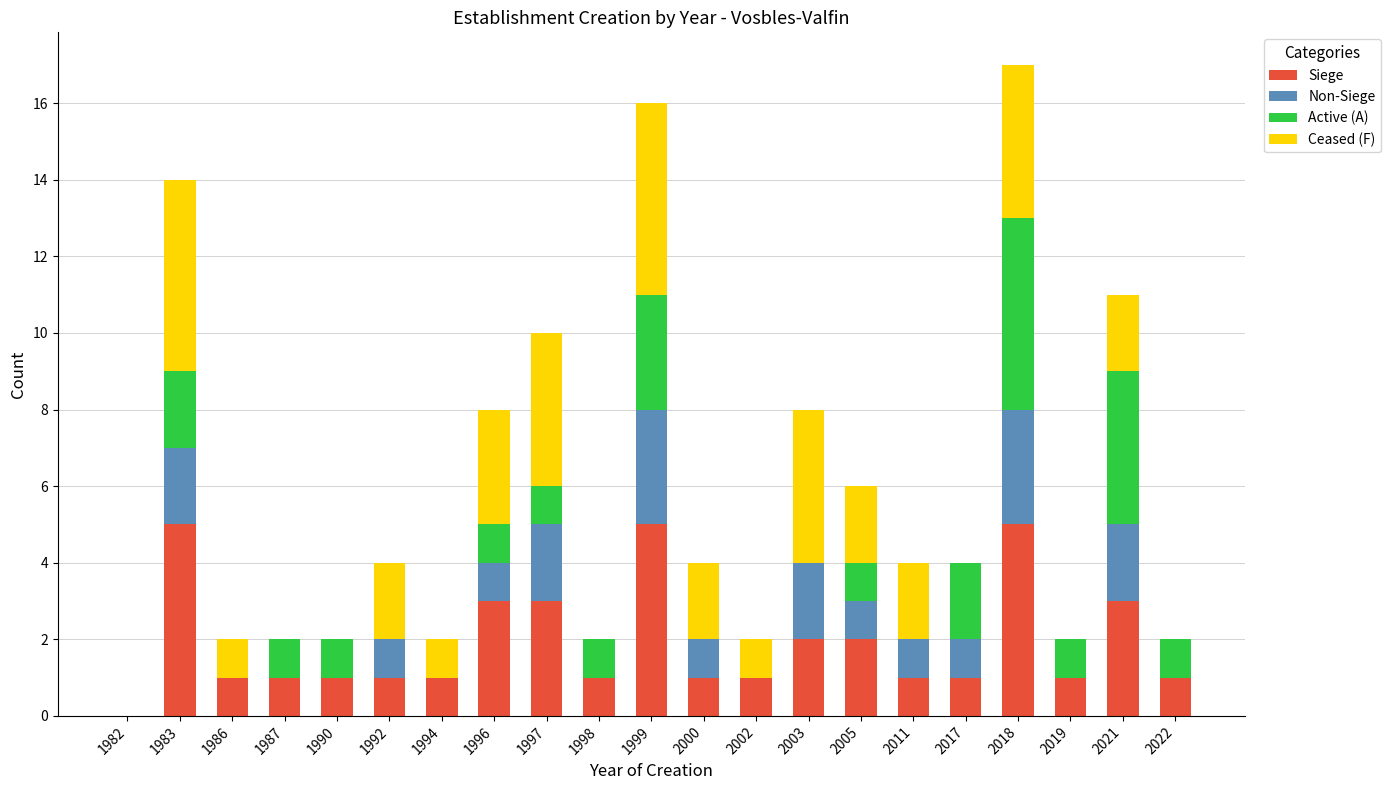

The value of Siege at 1999 is 5. True or false?

True